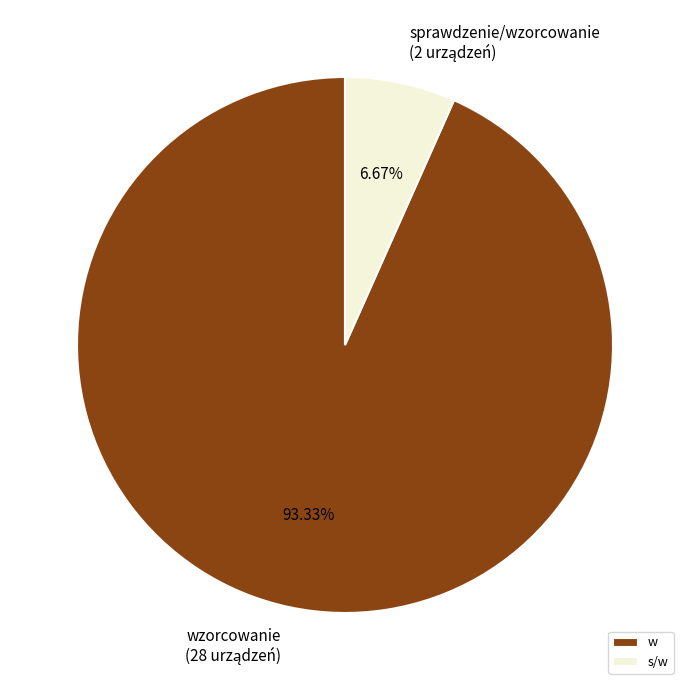

Rank the categories by value from highest to lowest.

w, s/w